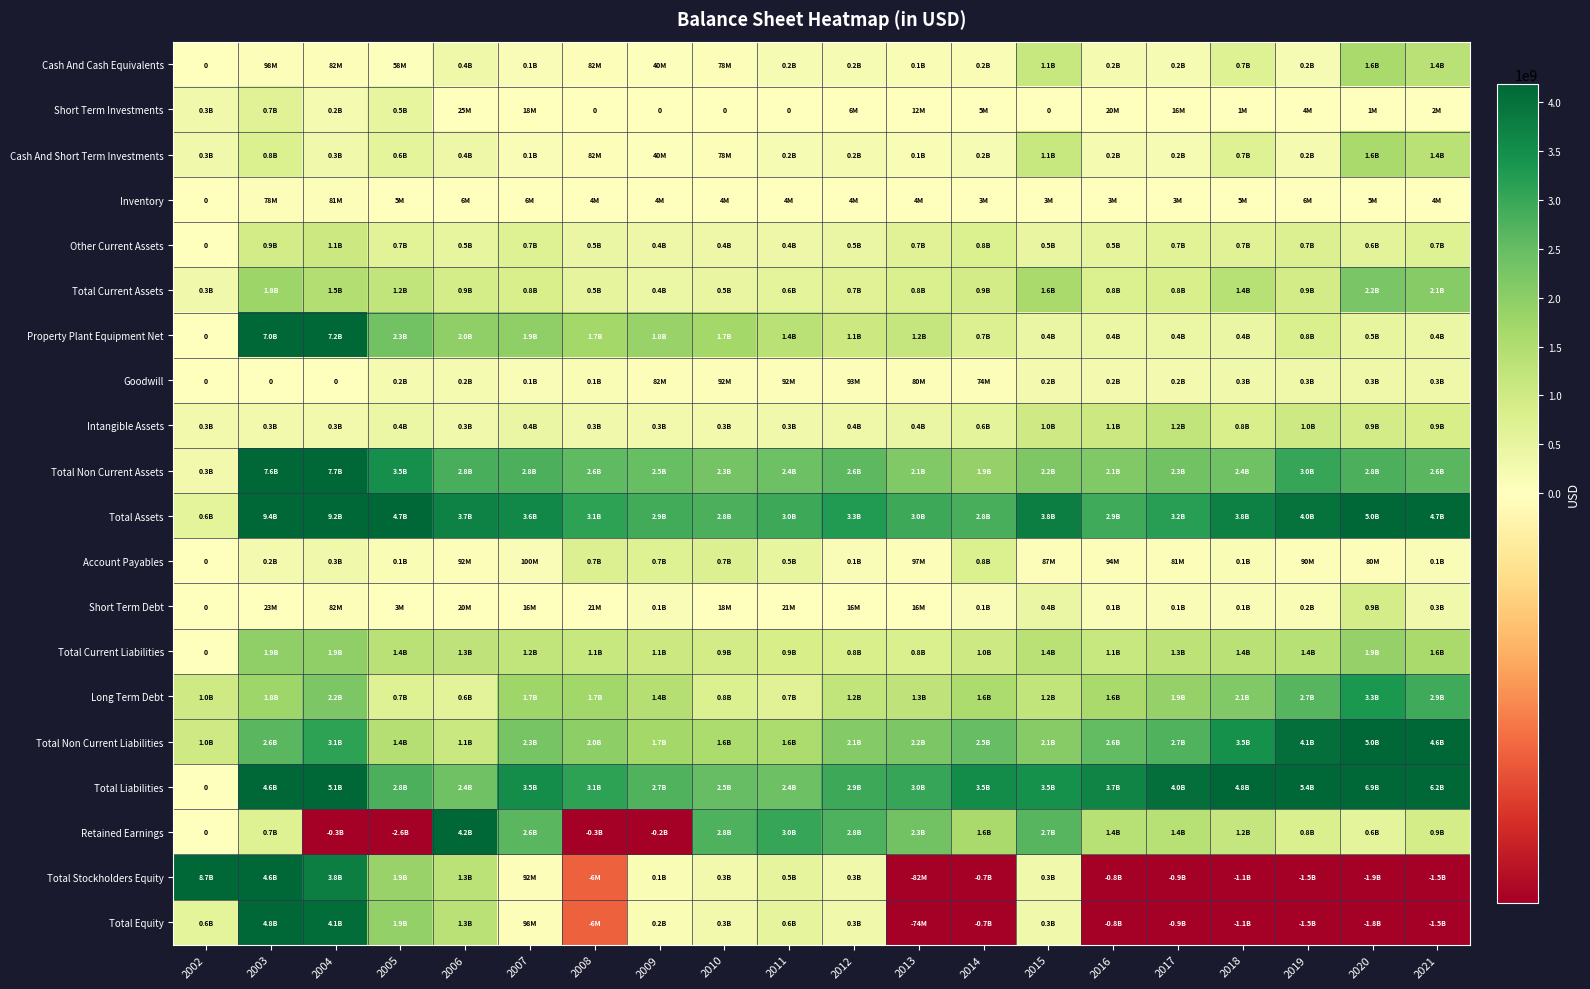

The Total Non Current Liabilities series shows 6884000569 at 2020. True or false?

False